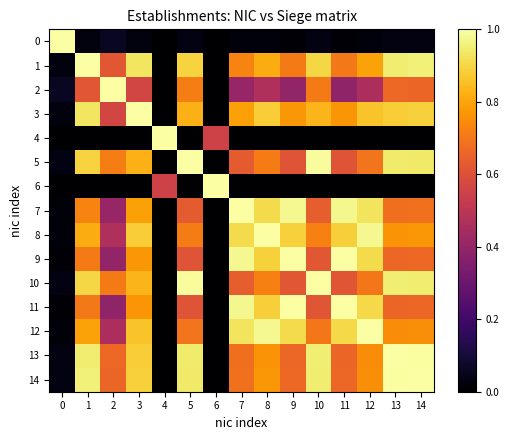

Reading left to right, list all the values displayed in this chart.

0: 0=1.0	1=0.0	2=0.1	3=0.0	4=0.0	5=0.0	6=0.0	7=0.0	8=0.0	9=0.0	10=0.0	11=0.0	12=0.0	13=0.0	14=0.0
1: 0=0.0	1=1.0	2=0.6	3=0.9	4=0.0	5=0.9	6=0.0	7=0.7	8=0.8	9=0.7	10=0.9	11=0.7	12=0.8	13=0.9	14=1.0
2: 0=0.1	1=0.6	2=1.0	3=0.6	4=0.0	5=0.7	6=0.0	7=0.4	8=0.5	9=0.4	10=0.7	11=0.4	12=0.5	13=0.7	14=0.7
3: 0=0.0	1=0.9	2=0.6	3=1.0	4=0.0	5=0.8	6=0.0	7=0.8	8=0.9	9=0.8	10=0.8	11=0.8	12=0.9	13=0.9	14=0.9
4: 0=0.0	1=0.0	2=0.0	3=0.0	4=1.0	5=0.0	6=0.6	7=0.0	8=0.0	9=0.0	10=0.0	11=0.0	12=0.0	13=0.0	14=0.0
5: 0=0.0	1=0.9	2=0.7	3=0.8	4=0.0	5=1.0	6=0.0	7=0.6	8=0.7	9=0.6	10=1.0	11=0.6	12=0.7	13=0.9	14=0.9
6: 0=0.0	1=0.0	2=0.0	3=0.0	4=0.6	5=0.0	6=1.0	7=0.0	8=0.0	9=0.0	10=0.0	11=0.0	12=0.0	13=0.0	14=0.0
7: 0=0.0	1=0.7	2=0.4	3=0.8	4=0.0	5=0.6	6=0.0	7=1.0	8=0.9	9=1.0	10=0.6	11=1.0	12=0.9	13=0.7	14=0.7
8: 0=0.0	1=0.8	2=0.5	3=0.9	4=0.0	5=0.7	6=0.0	7=0.9	8=1.0	9=0.9	10=0.7	11=0.9	12=1.0	13=0.8	14=0.8
9: 0=0.0	1=0.7	2=0.4	3=0.8	4=0.0	5=0.6	6=0.0	7=1.0	8=0.9	9=1.0	10=0.6	11=1.0	12=0.9	13=0.7	14=0.7
10: 0=0.0	1=0.9	2=0.7	3=0.8	4=0.0	5=1.0	6=0.0	7=0.6	8=0.7	9=0.6	10=1.0	11=0.6	12=0.7	13=1.0	14=0.9
11: 0=0.0	1=0.7	2=0.4	3=0.8	4=0.0	5=0.6	6=0.0	7=1.0	8=0.9	9=1.0	10=0.6	11=1.0	12=0.9	13=0.7	14=0.7
12: 0=0.0	1=0.8	2=0.5	3=0.9	4=0.0	5=0.7	6=0.0	7=0.9	8=1.0	9=0.9	10=0.7	11=0.9	12=1.0	13=0.7	14=0.8
13: 0=0.0	1=0.9	2=0.7	3=0.9	4=0.0	5=0.9	6=0.0	7=0.7	8=0.8	9=0.7	10=1.0	11=0.7	12=0.7	13=1.0	14=1.0
14: 0=0.0	1=1.0	2=0.7	3=0.9	4=0.0	5=0.9	6=0.0	7=0.7	8=0.8	9=0.7	10=0.9	11=0.7	12=0.8	13=1.0	14=1.0